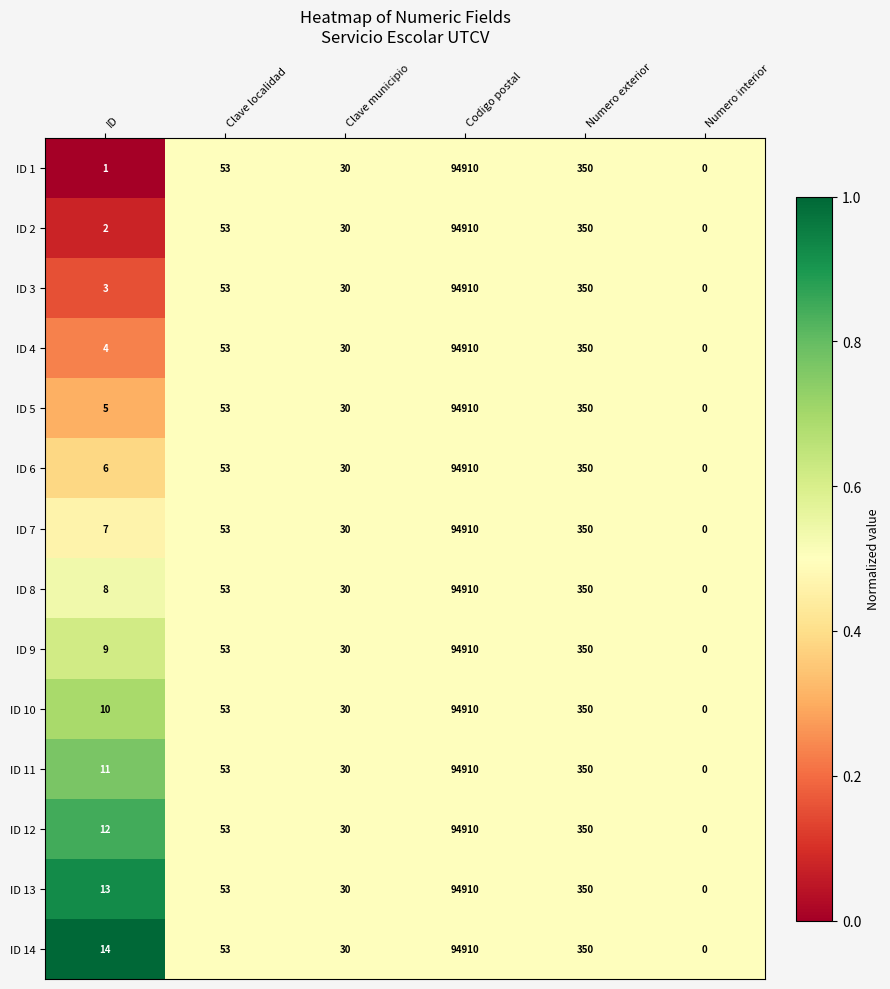

Which category has the lowest value across all series?

Numero interior